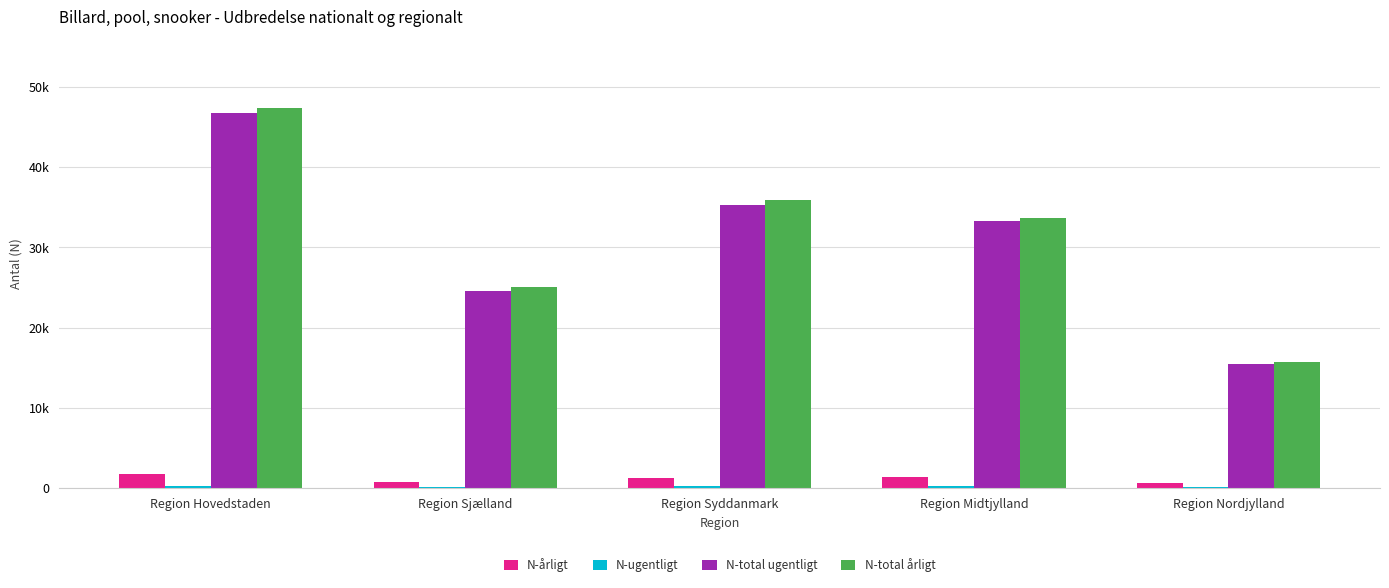

Are the bars horizontal?

No